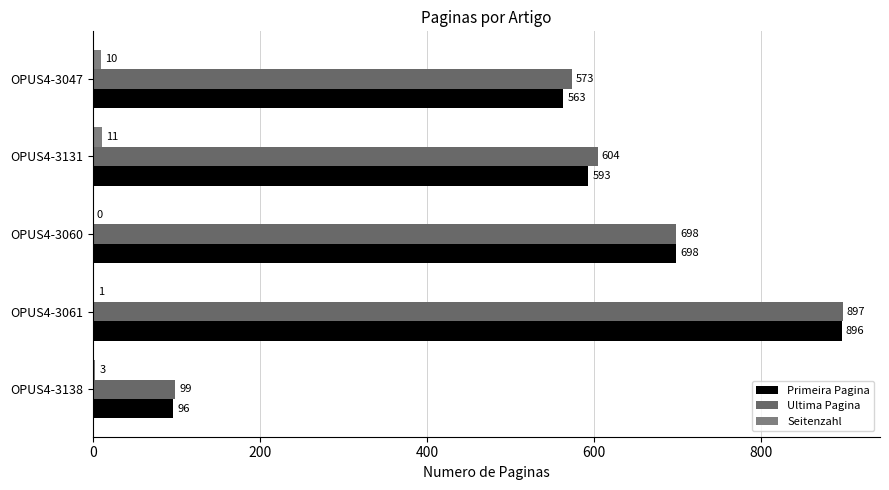

How many series are shown in this chart?

3